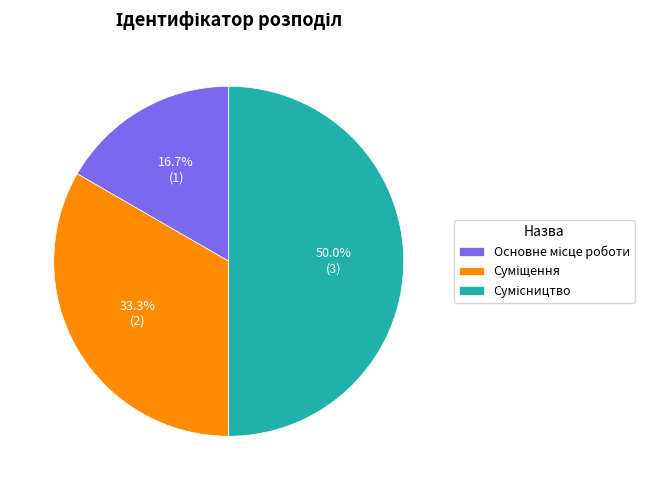

Between Основне місце роботи and Суміщення, which is larger?

Суміщення